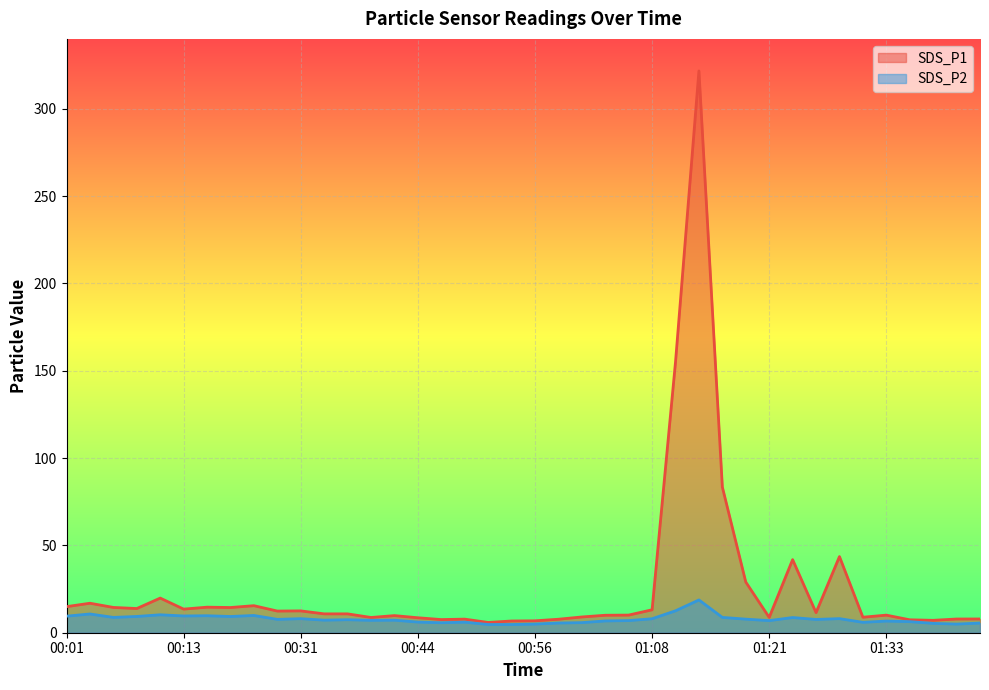

At which category does the chart reach its peak across all series?

01:13